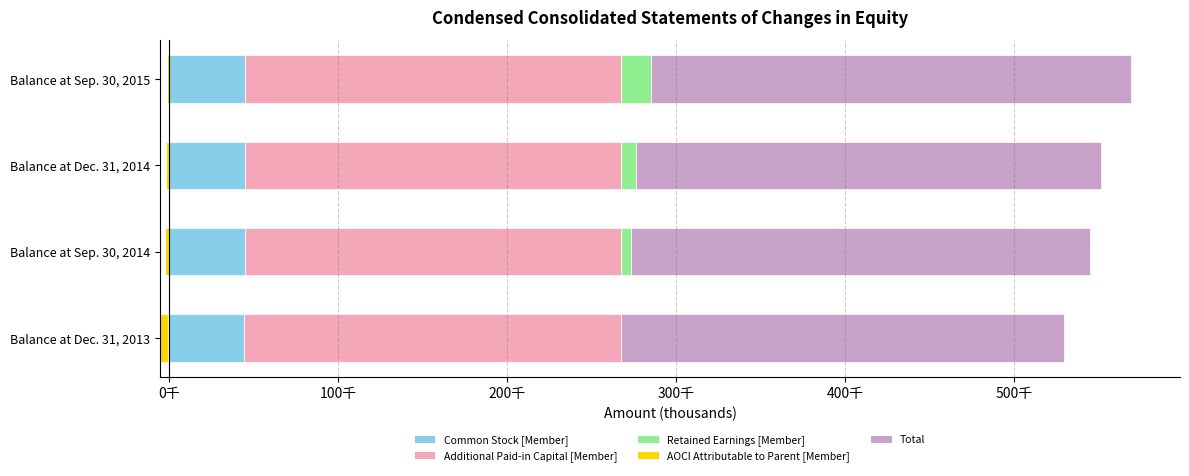

What is the maximum value shown in the chart?

284.2